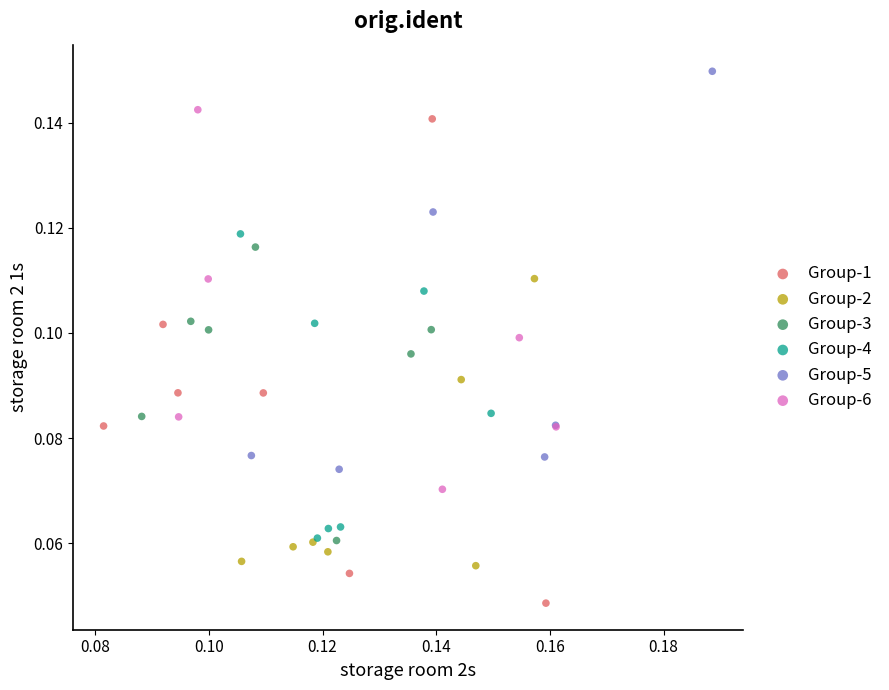

Which series reaches the maximum Y coordinate?

Group-5